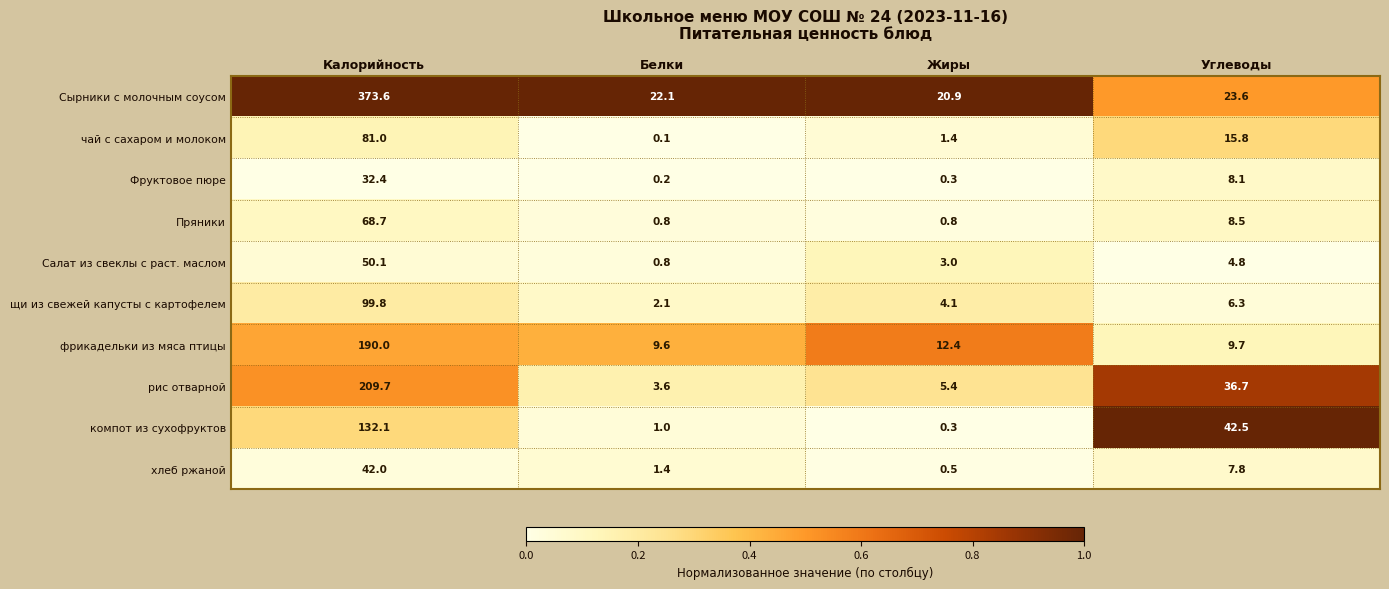

What is the sum of the Фруктовое пюре values at Жиры and Углеводы?

8.4